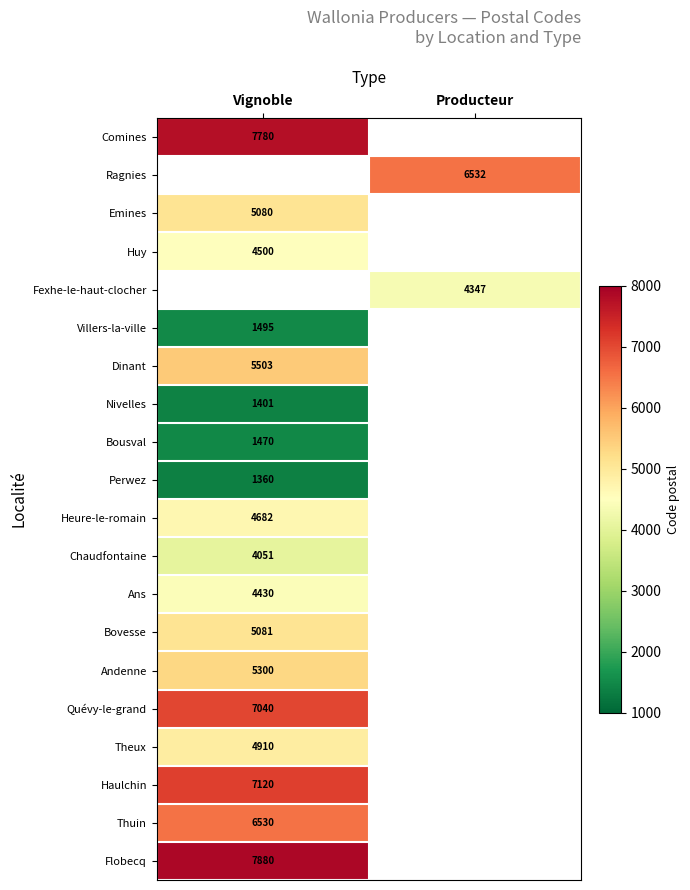

The value of Andenne at Vignoble is 1956. True or false?

False